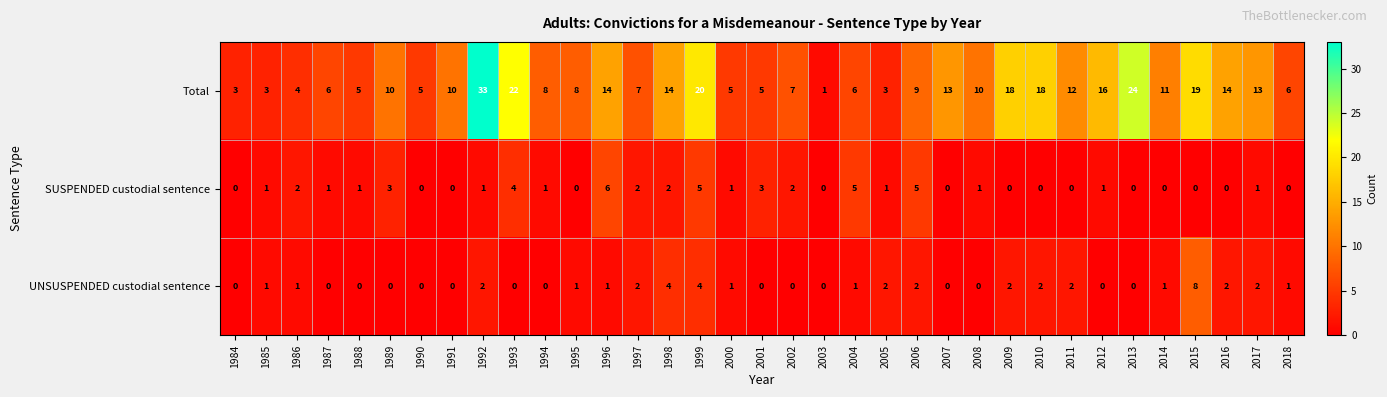

Which series has the largest total across all categories?

Total